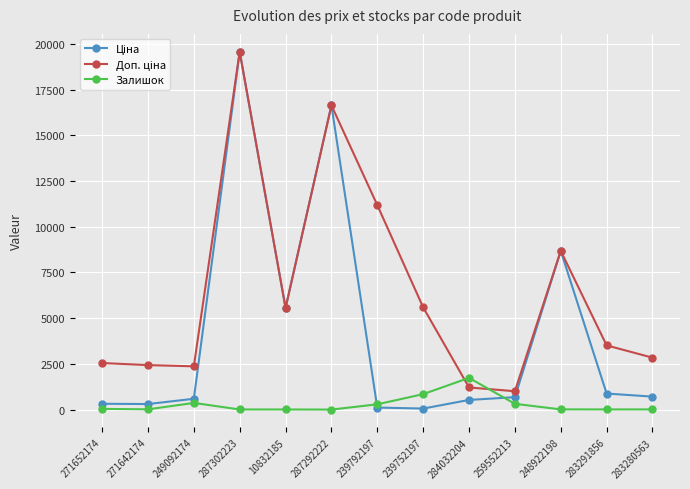

What is the spread (max minus min) of values at 284032204?

1205.8